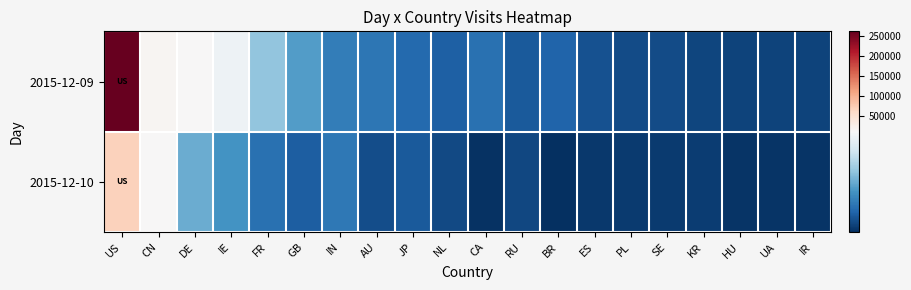

Between PL and US, which is larger?

US